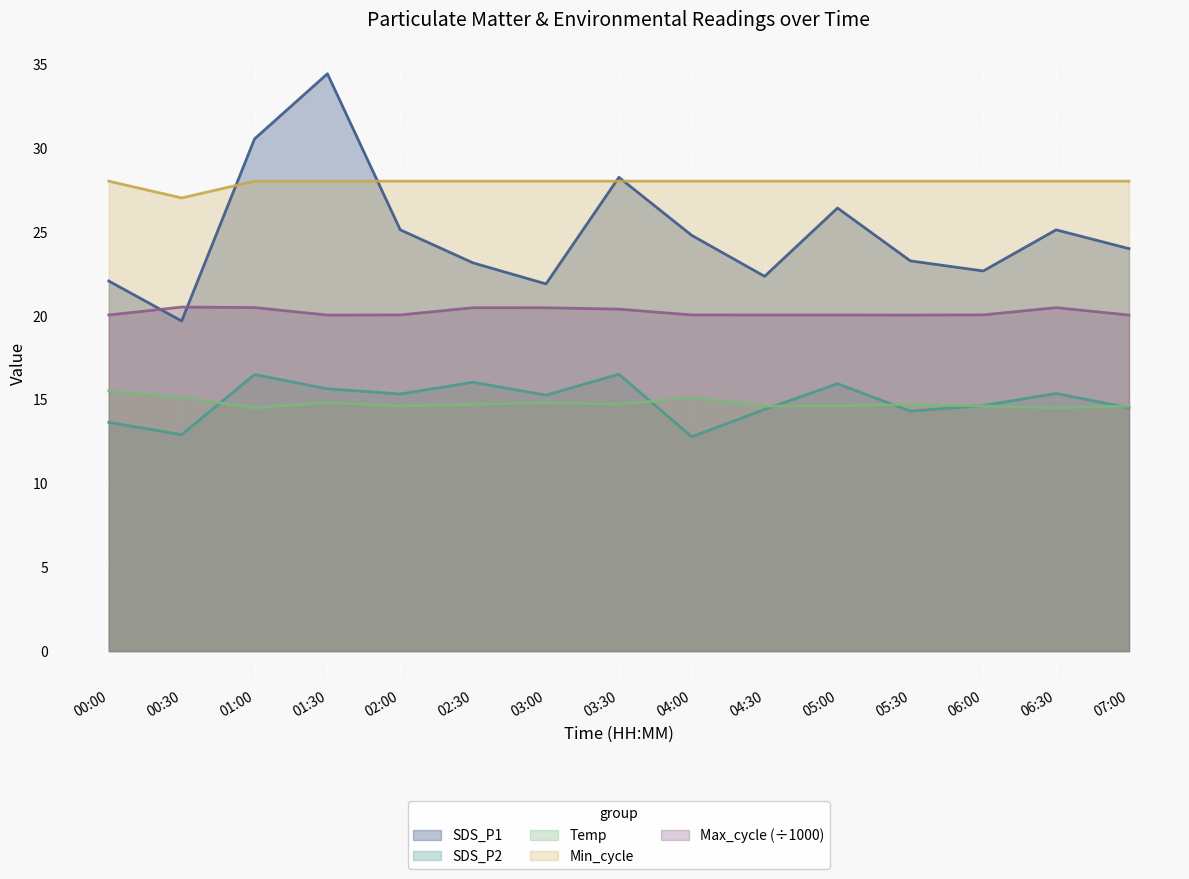

Which category has the highest value across all series?

01:30